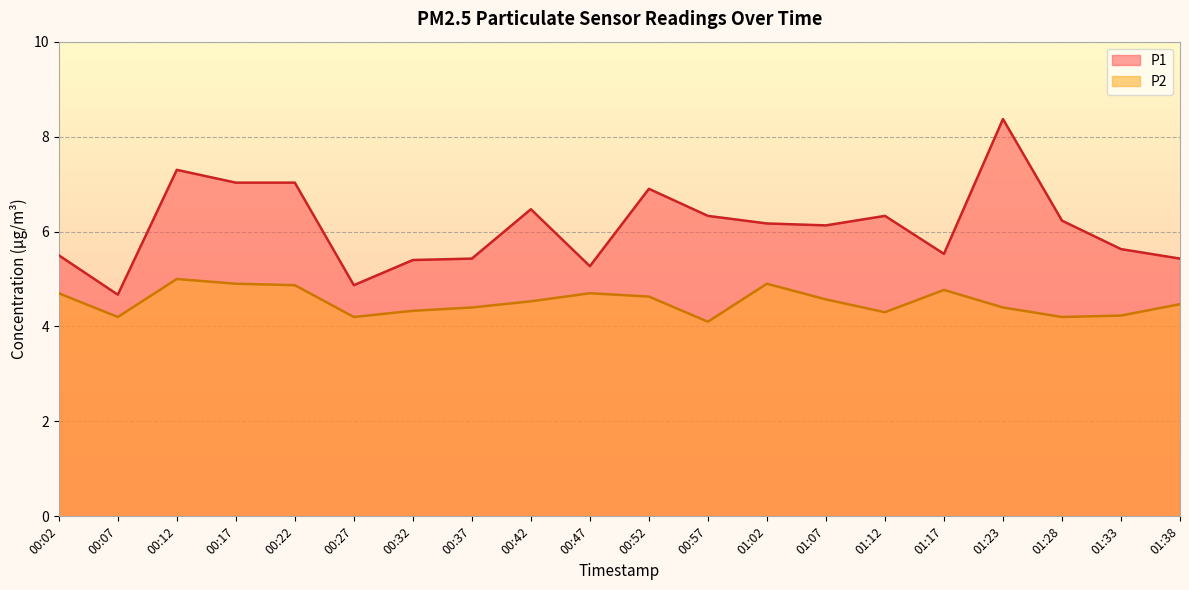

How many interior local valleys does the P2 series have?

5